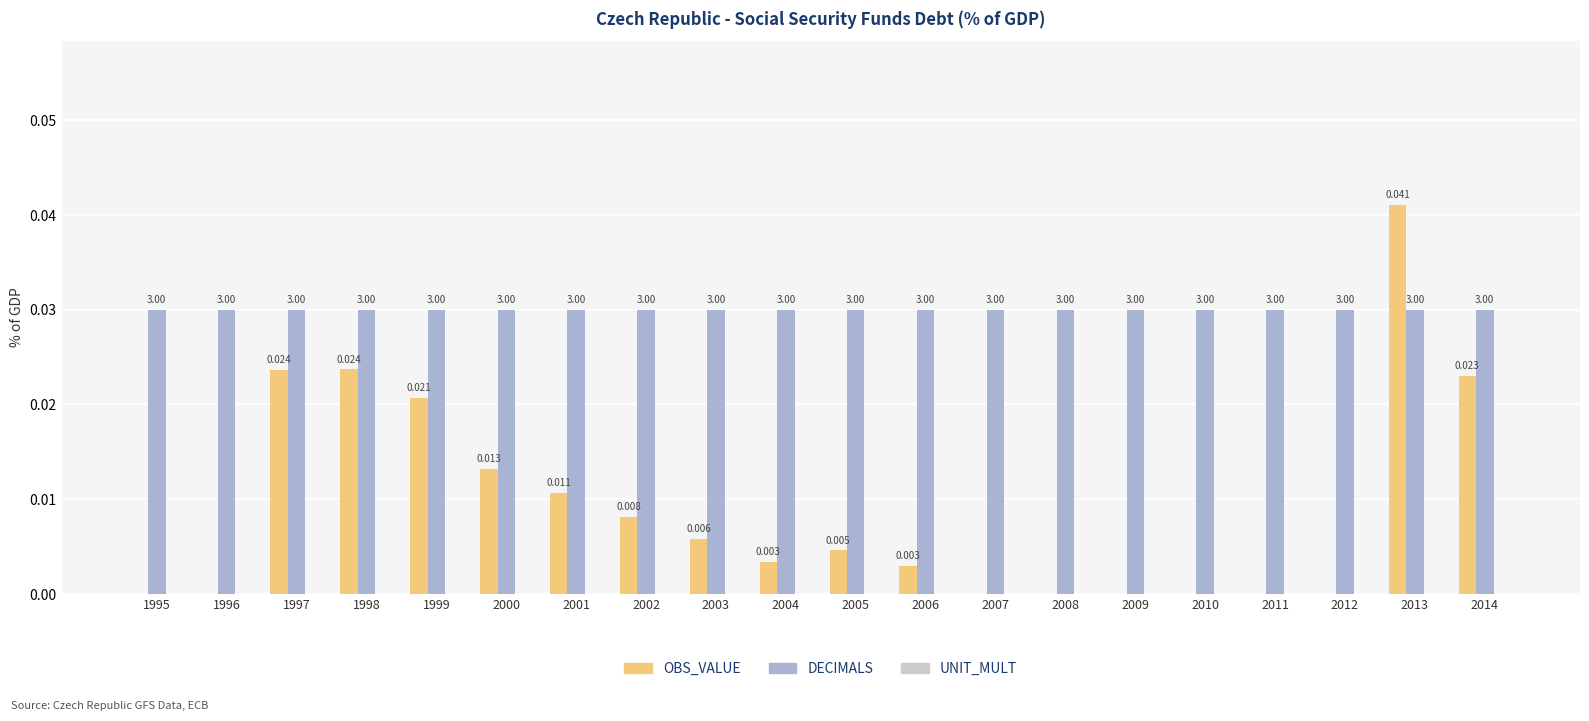

Which series has the largest total across all categories?

DECIMALS